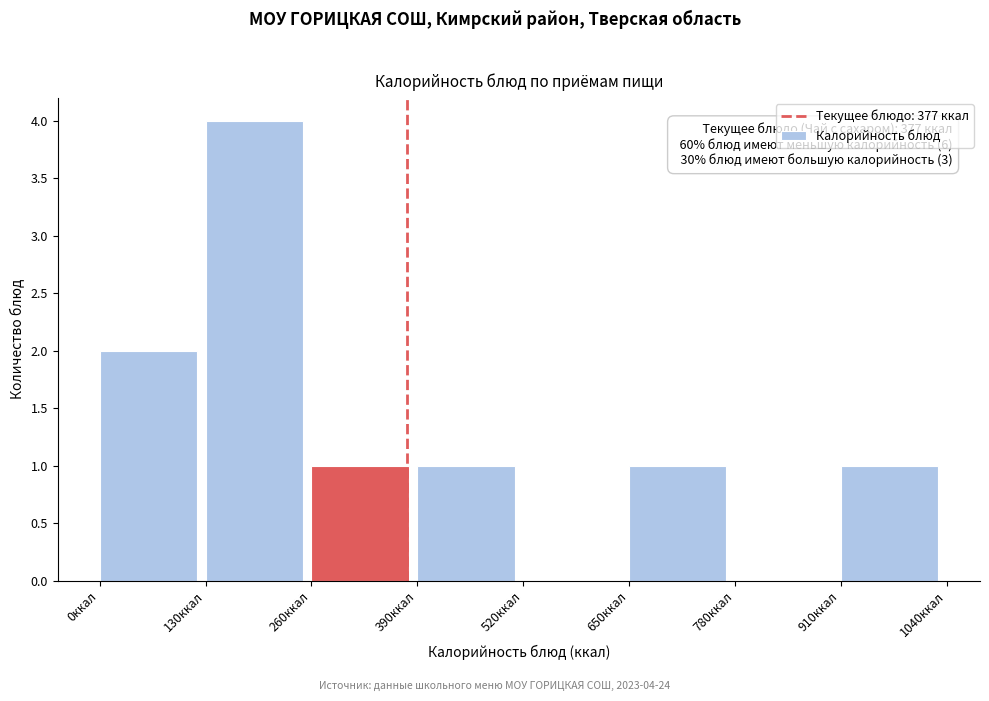

Which range on the x-axis has the tallest bar?

130 to 260